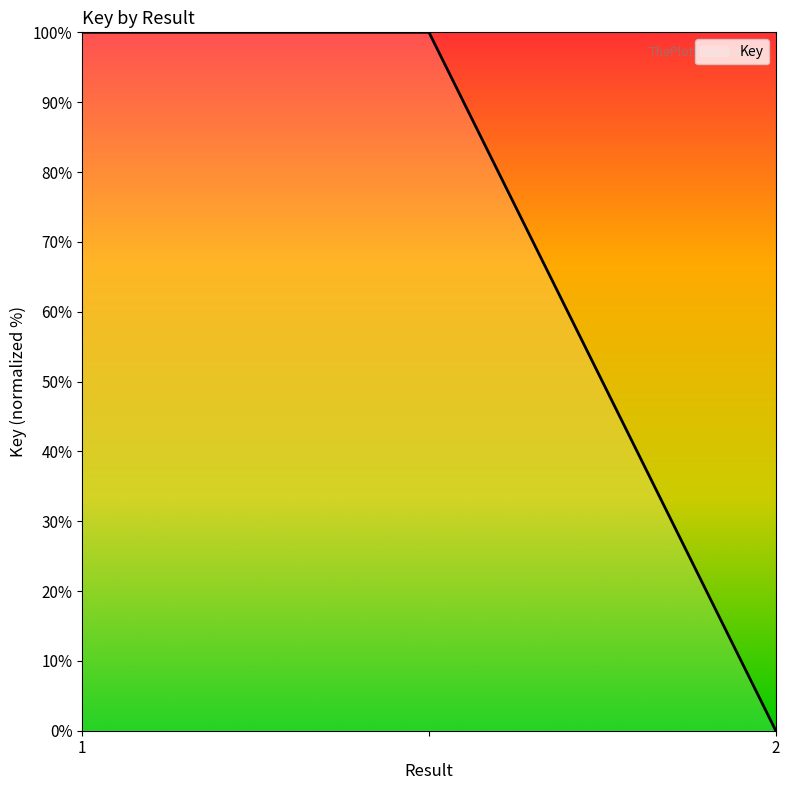

What is the maximum value shown in the chart?

100